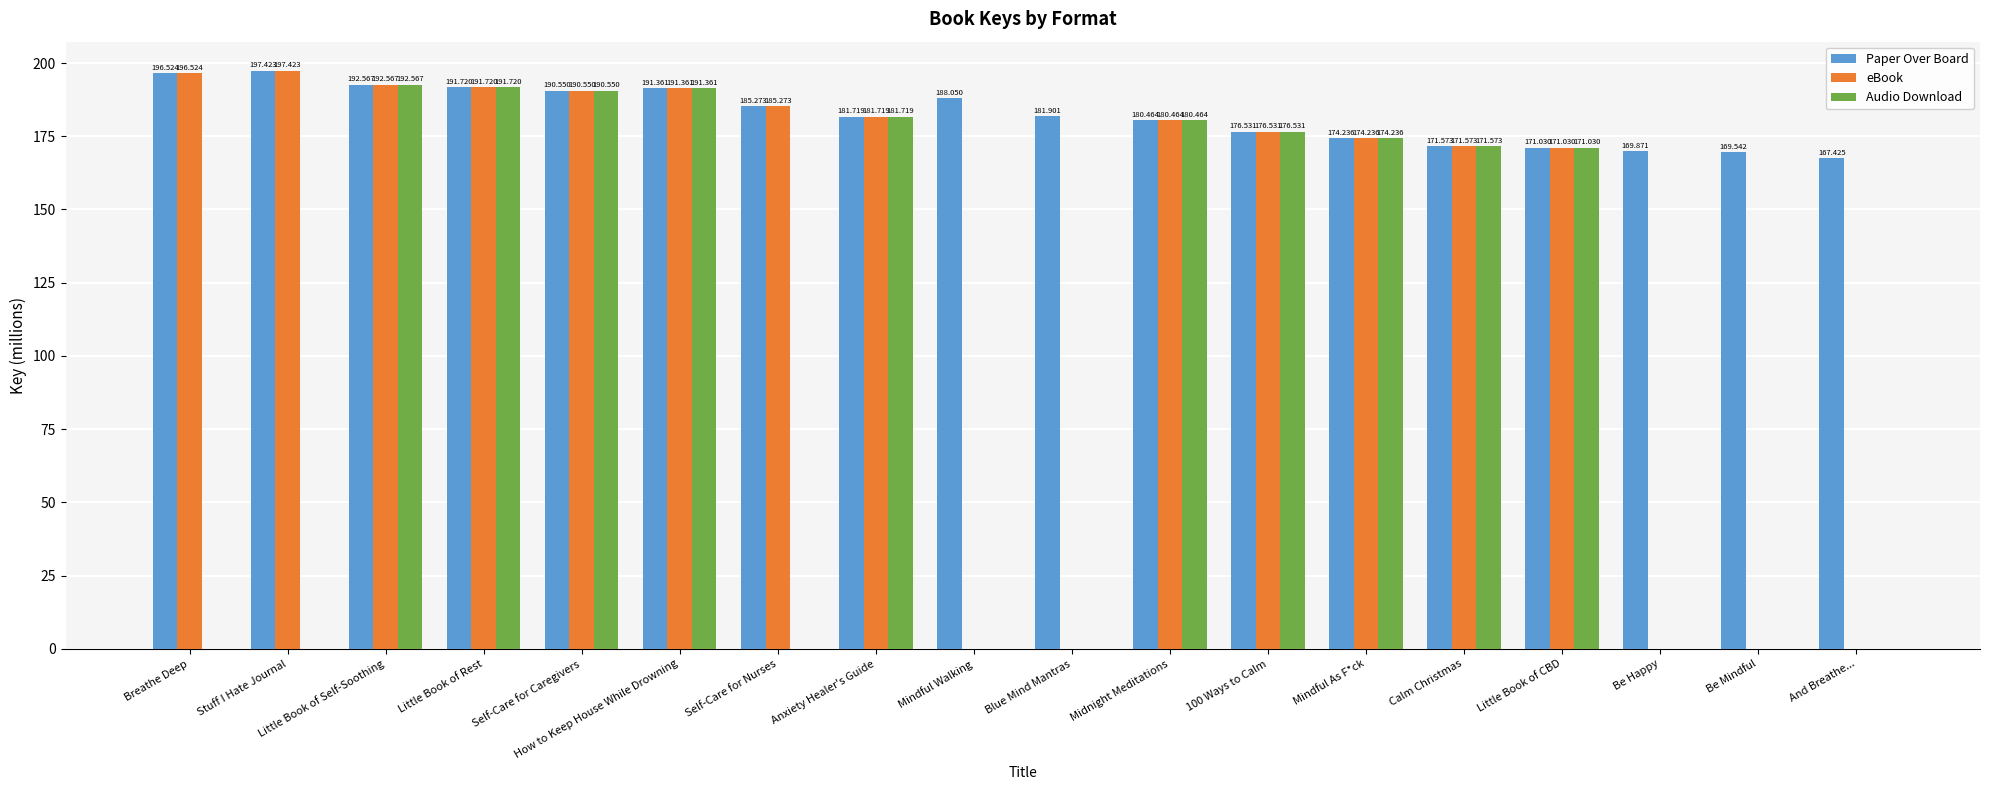

What is the sum of all eBook values?

2401.0